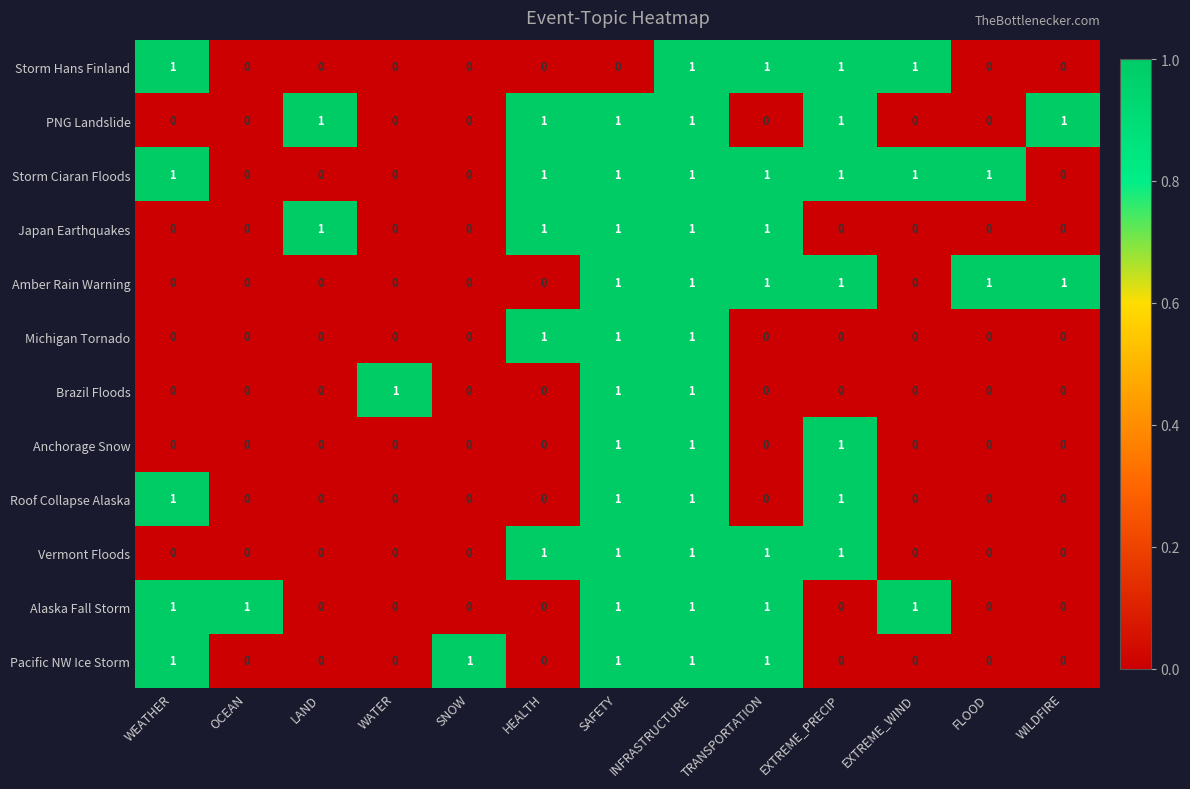

Count the number of data series in this chart.

12